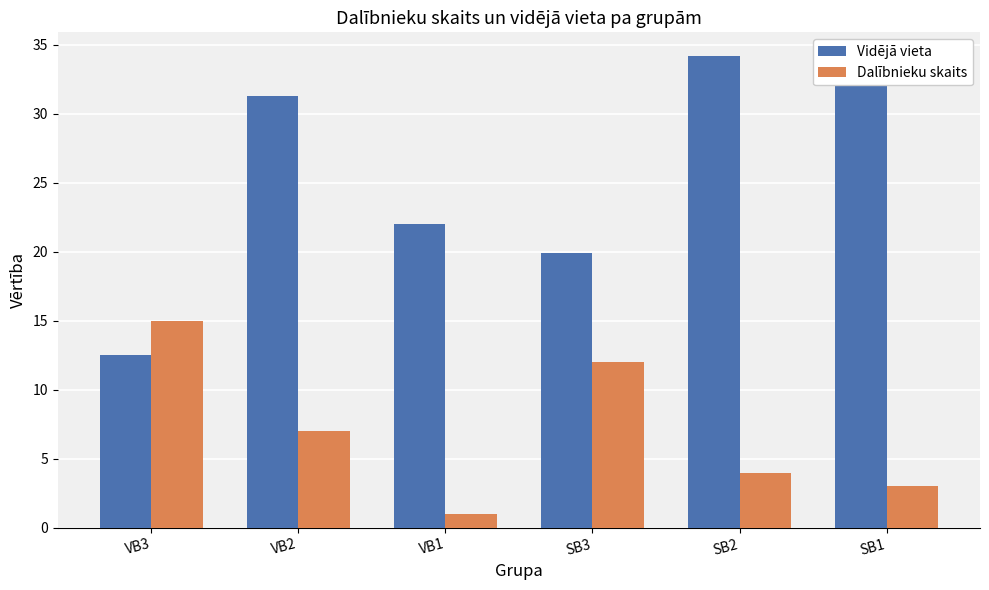

Reading left to right, list all the values displayed in this chart.

Vidējā vieta: 12.5	31.3	22.0	19.9	34.2	32.7
Dalībnieku skaits: 15.0	7.0	1.0	12.0	4.0	3.0